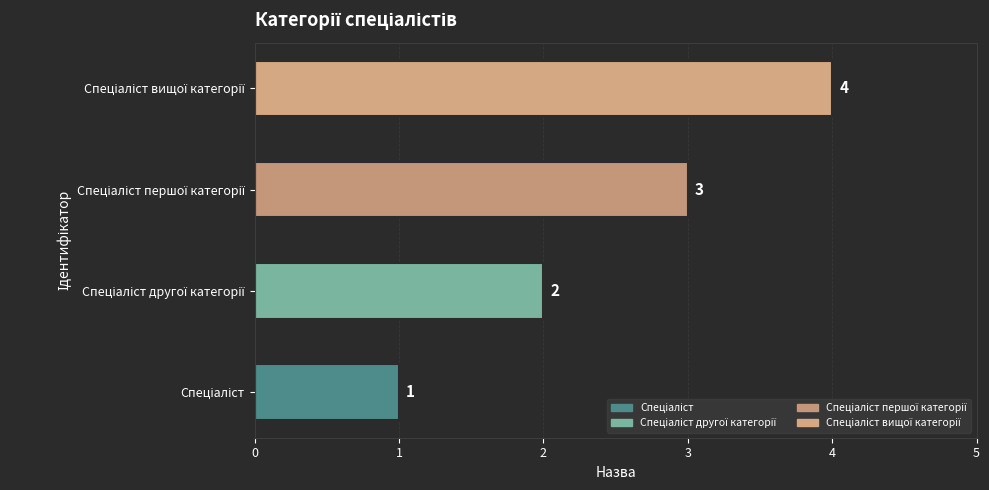

What is the maximum value shown in the chart?

4